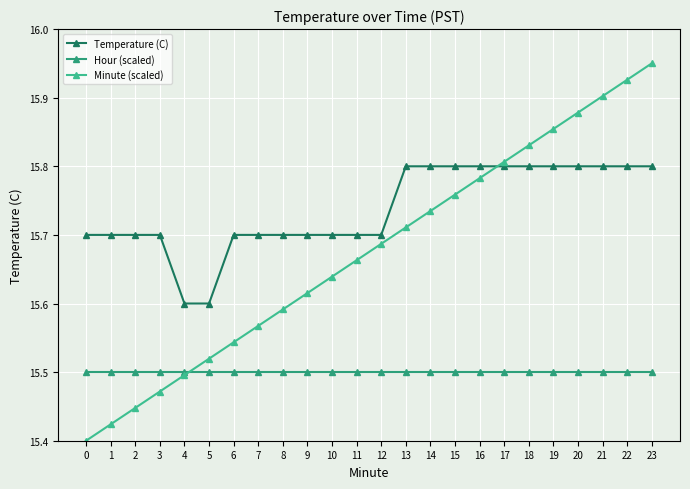

Which series has the largest range (max minus min)?

Minute (scaled)